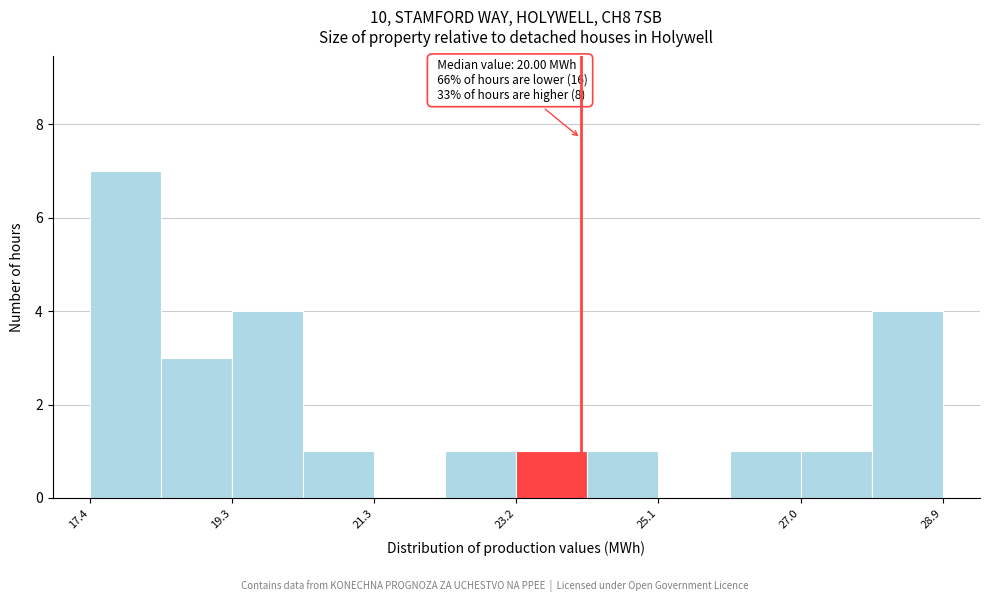

Which range on the x-axis has the tallest bar?

17.4 to 18.4